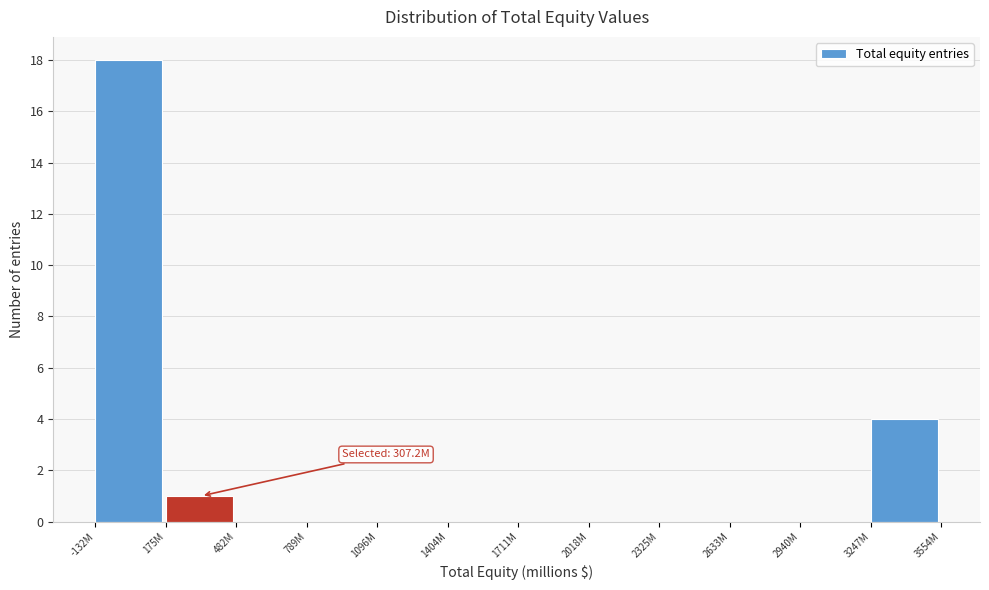

Reading right to left, what are all the values shown in this chart?

3247M=4	2940M=0	2633M=0	2325M=0	2018M=0	1711M=0	1404M=0	1096M=0	789M=0	482M=0	175M=1	-132M=18